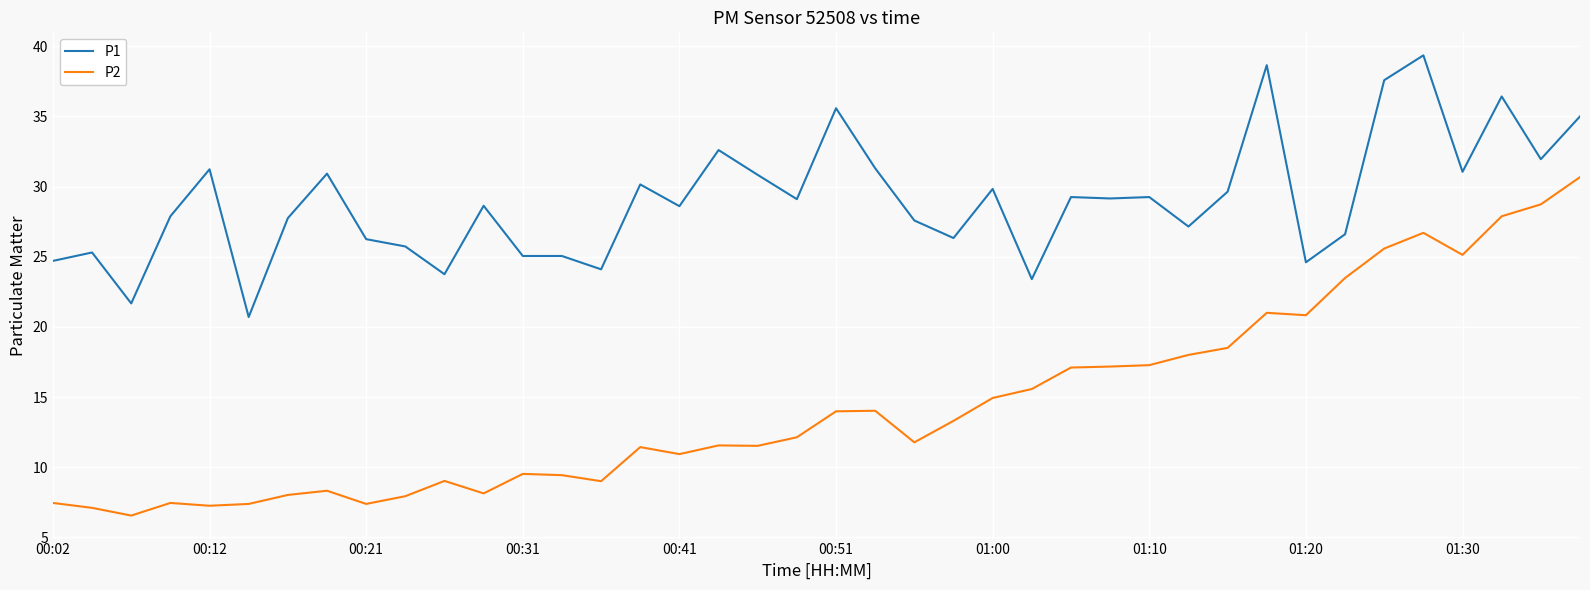

True or false: P2 and P1 intersect in this chart.

False